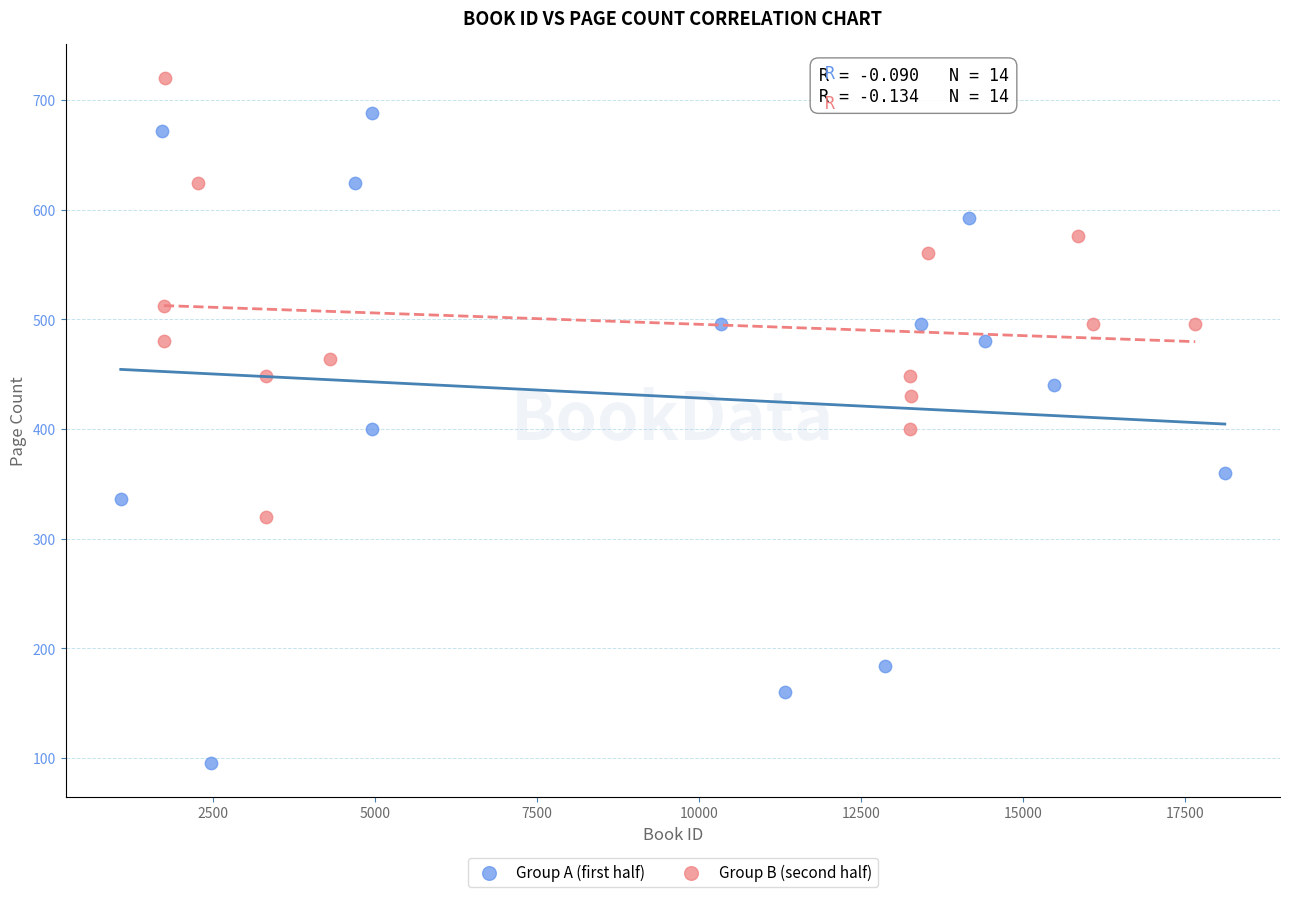

Which series has the largest Y range (max minus min)?

Group A (first half)